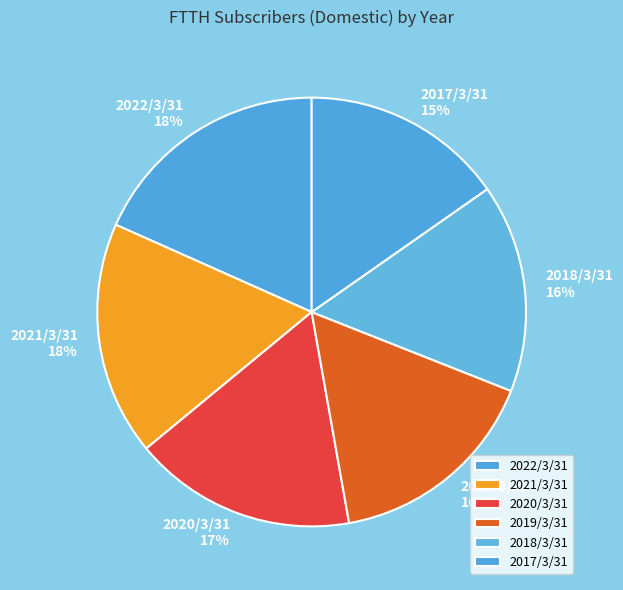

Is the sum of 2017/3/31 and 2022/3/31 greater than half?

No